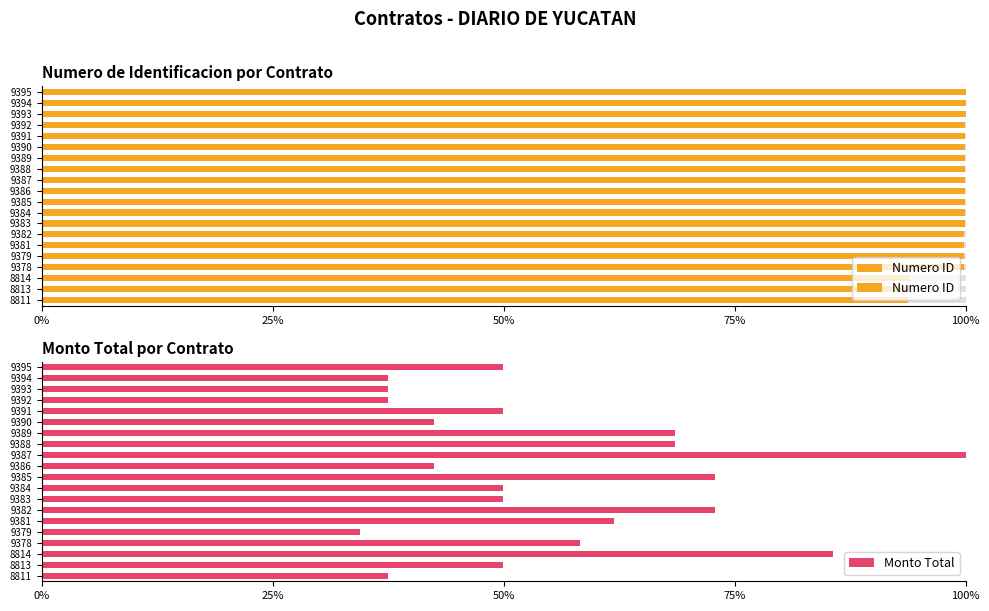

Count the Monto Total values in the range 0 to 1.

20